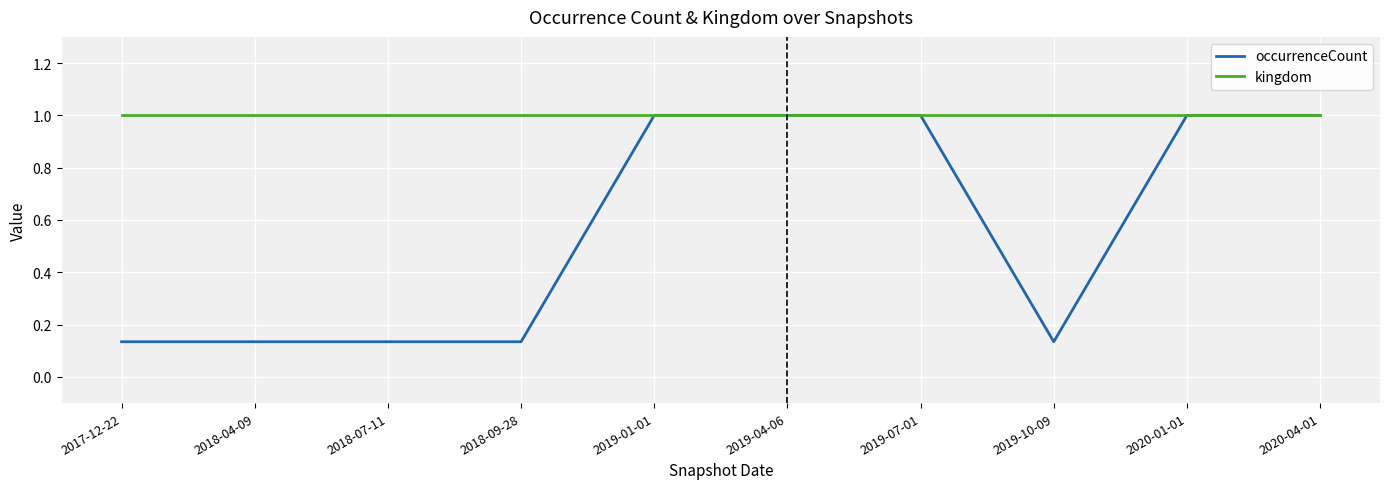

Which series has the largest range (max minus min)?

occurrenceCount